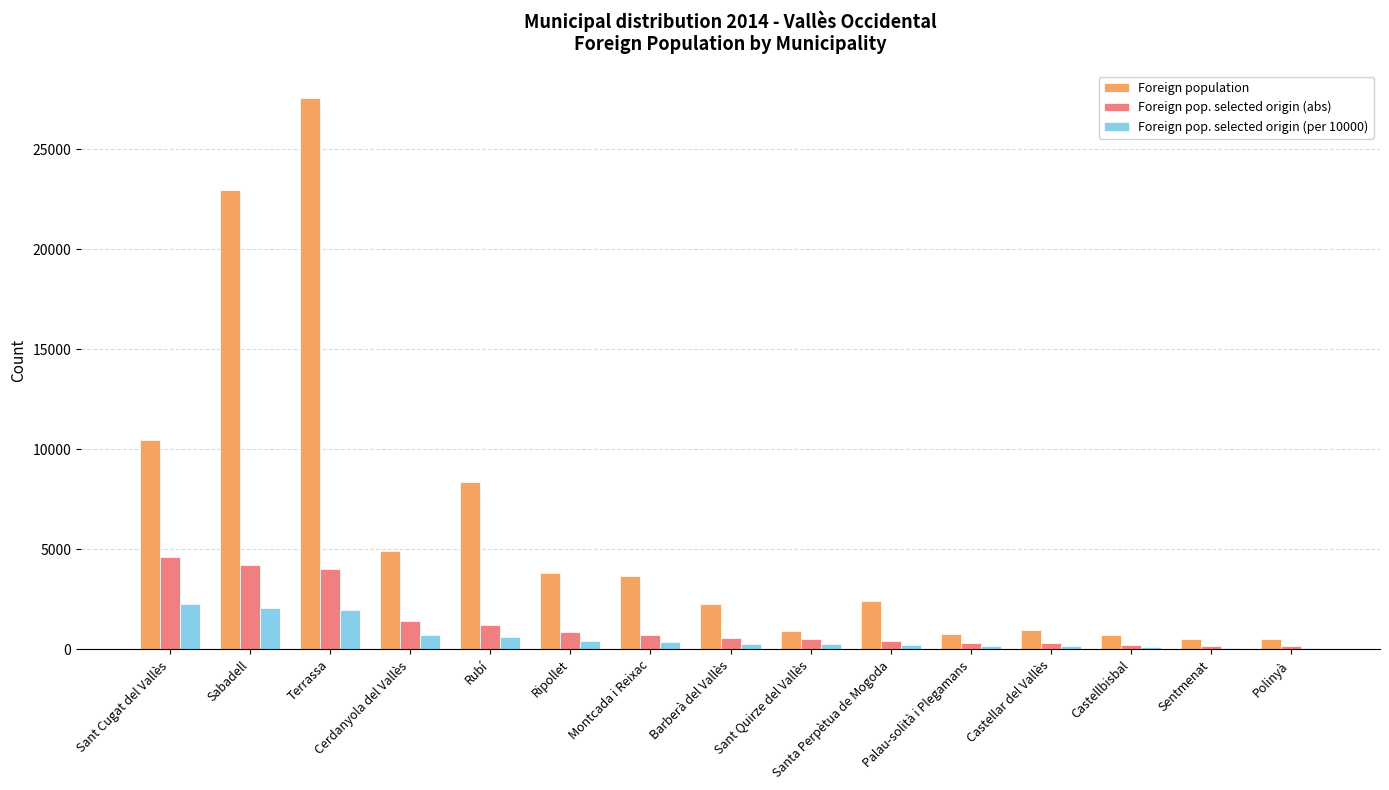

What is the minimum value for Foreign pop. selected origin (per 10000)?

90